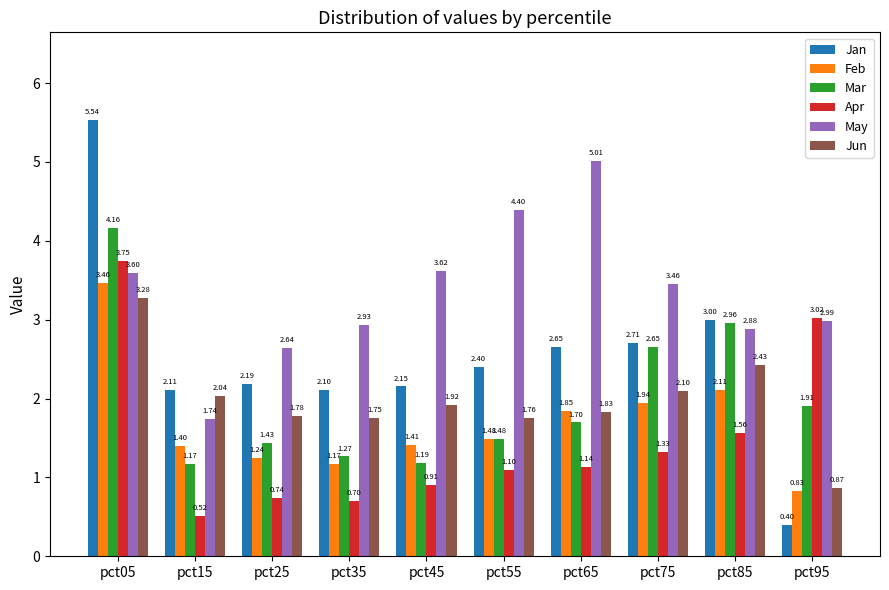

Which category has the lowest value in the Apr series?

pct15